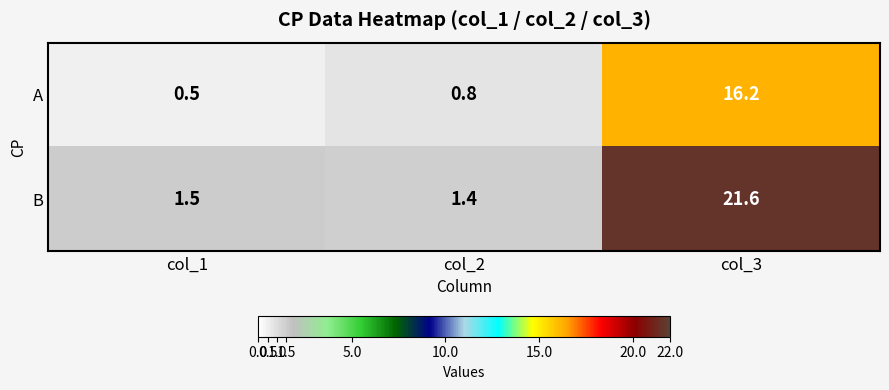

What is the total value across all series at col_2?

2.2